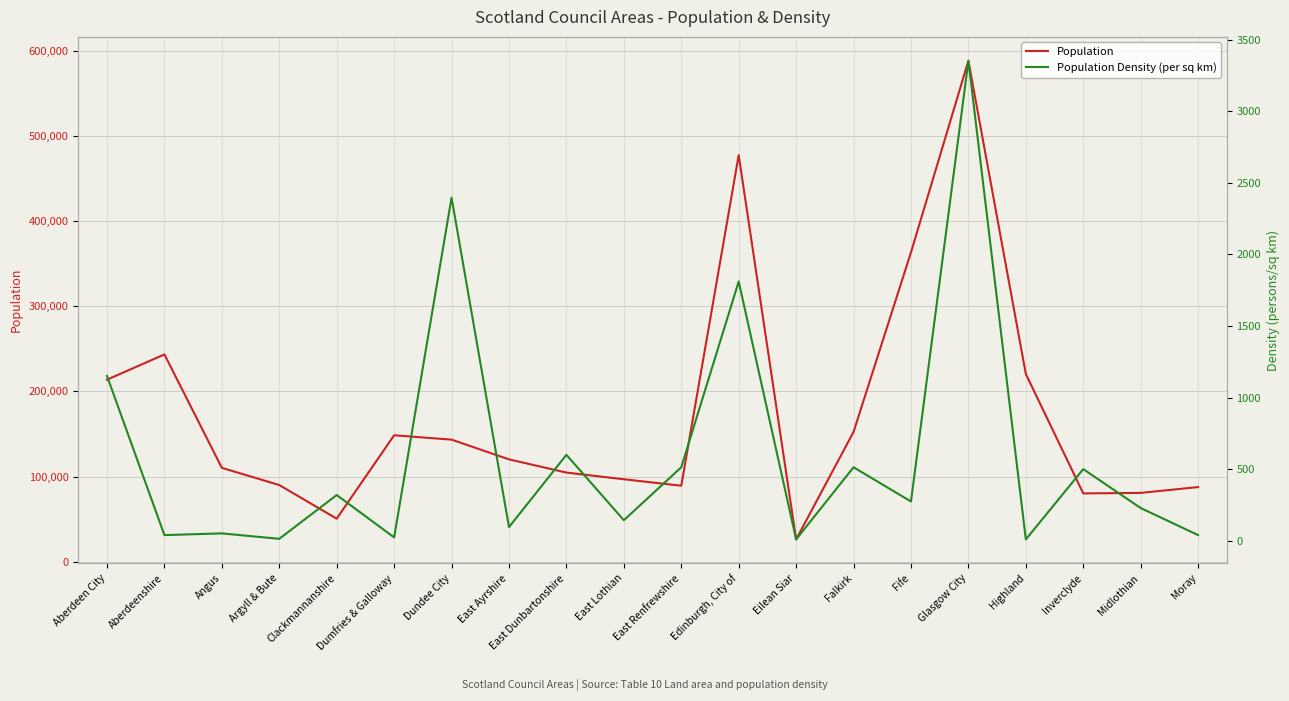

Rank the series by their average value, from highest to lowest.

Population, Population Density (per sq km)